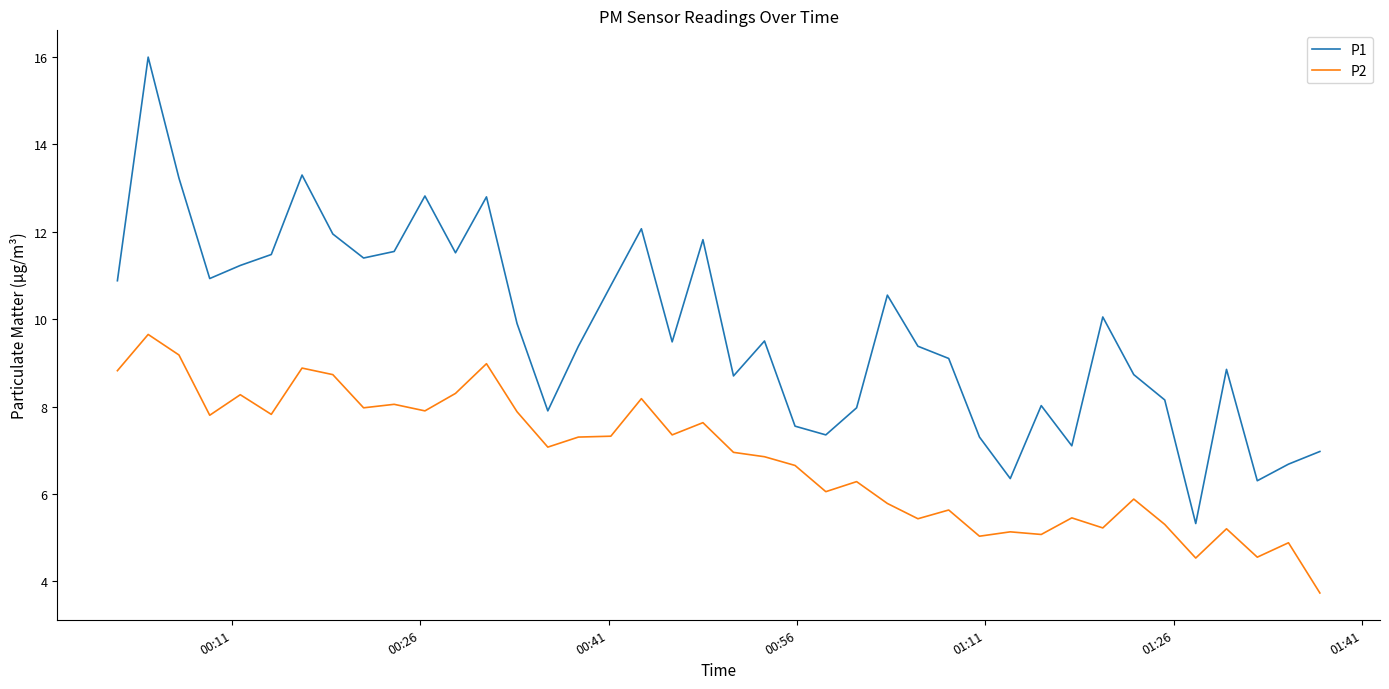

What are all the series names shown in the legend?

P1, P2